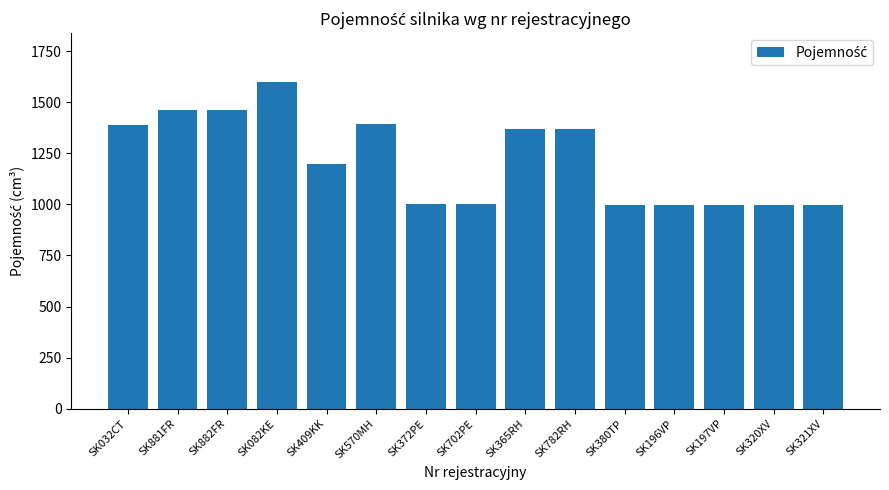

What is the difference between the values at SK032CT and SK570MH?

5